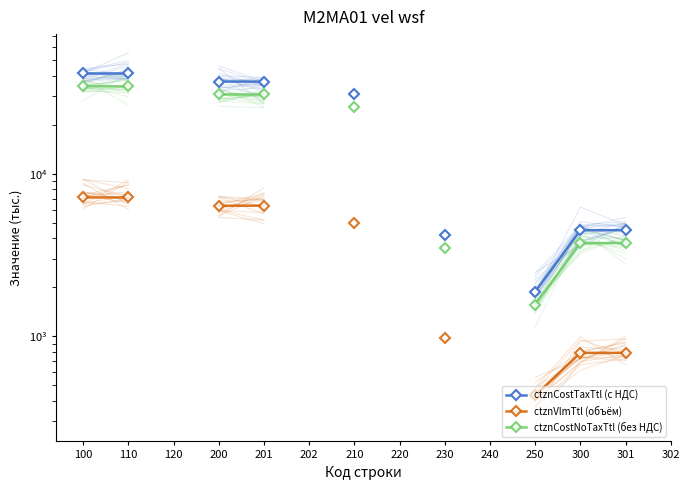

At which category is the sum across all series the highest?

100